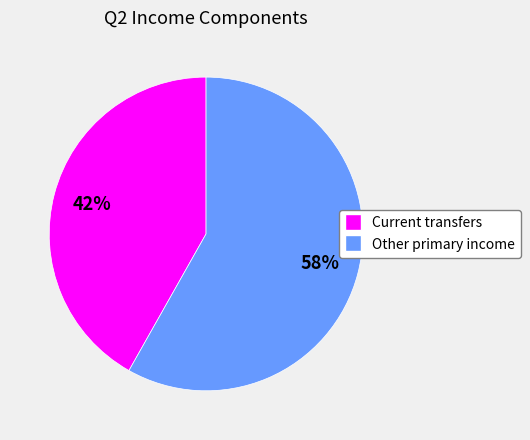

Is it true that Other primary income is 58% of the pie?

True